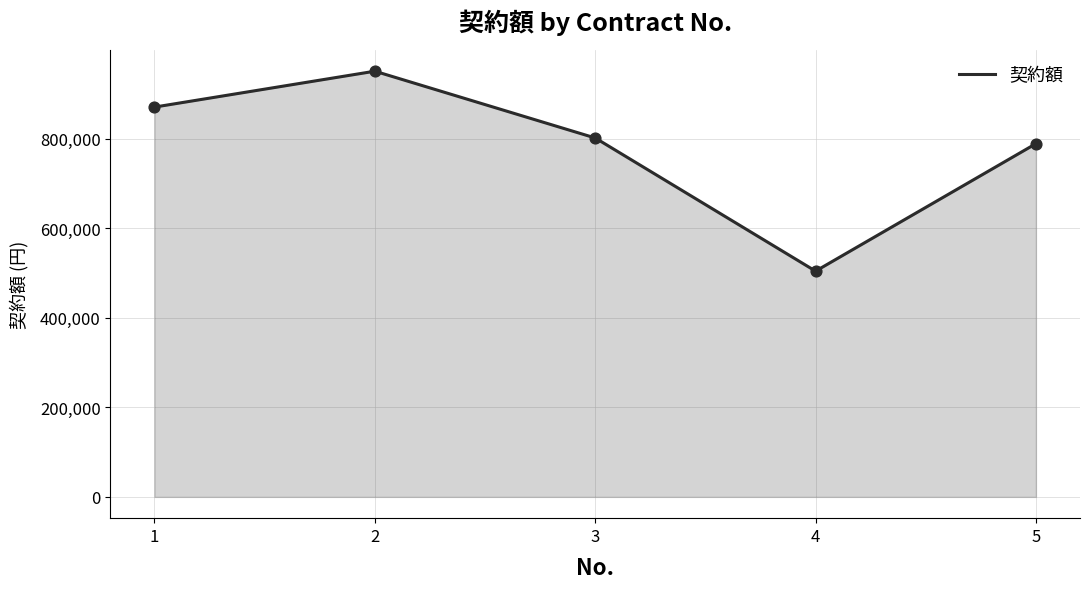

What is the ratio of the value at 5 to the value at 1?

0.9